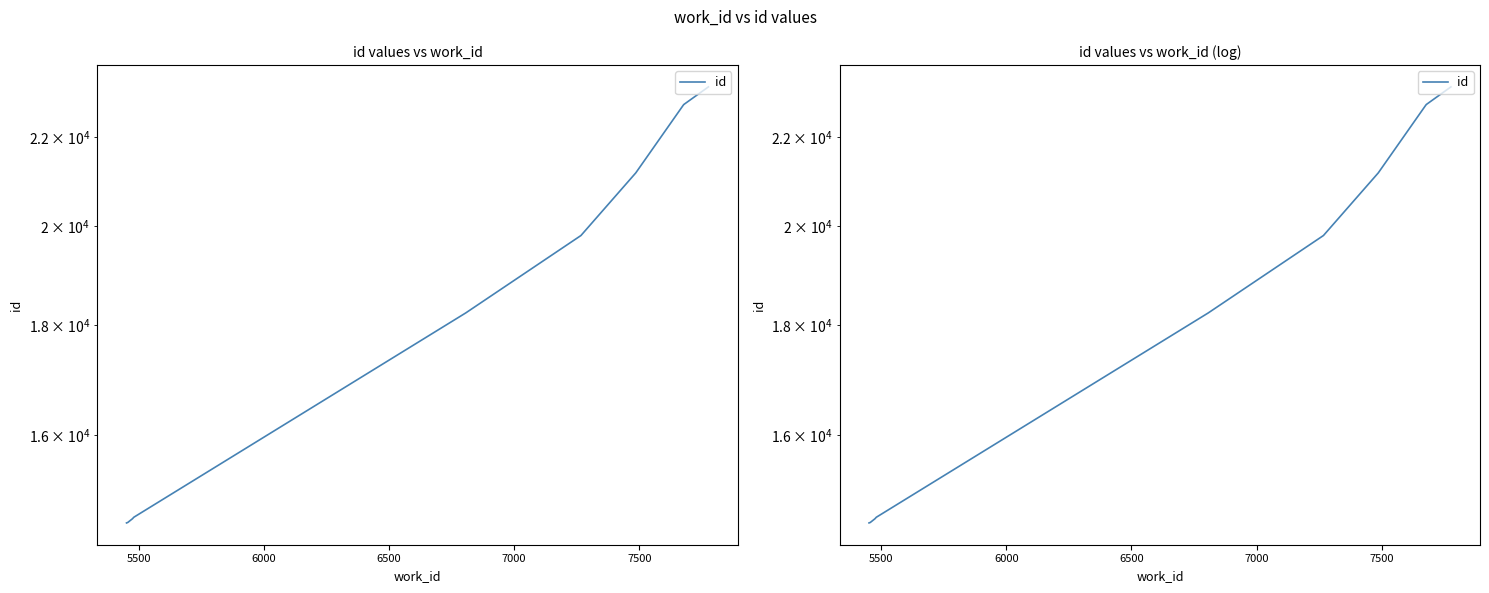

Reading left to right, transcribe all the data shown in this chart.

14574	14581	14640	14662	18237	19808	21178	22777	22778	23214